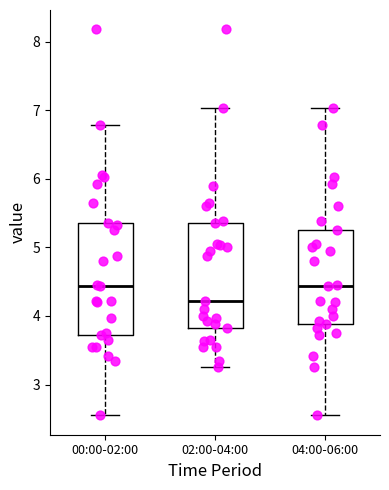

Which box has the lowest median line?

02:00-04:00